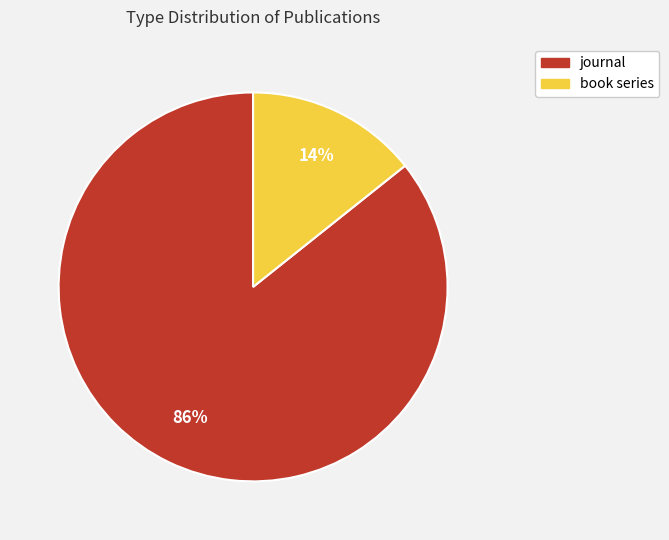

Is it true that journal is 86% of the pie?

True